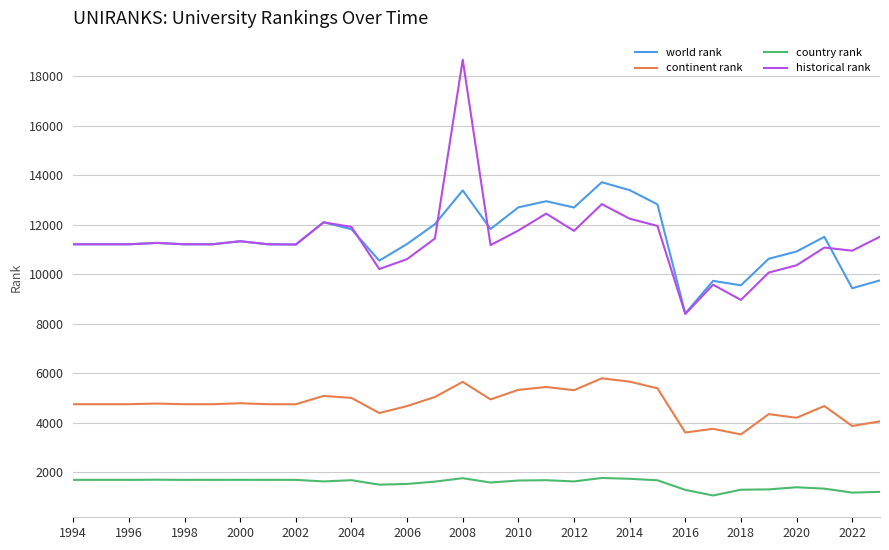

List the series in order of their peak value, lowest first.

country rank, continent rank, world rank, historical rank